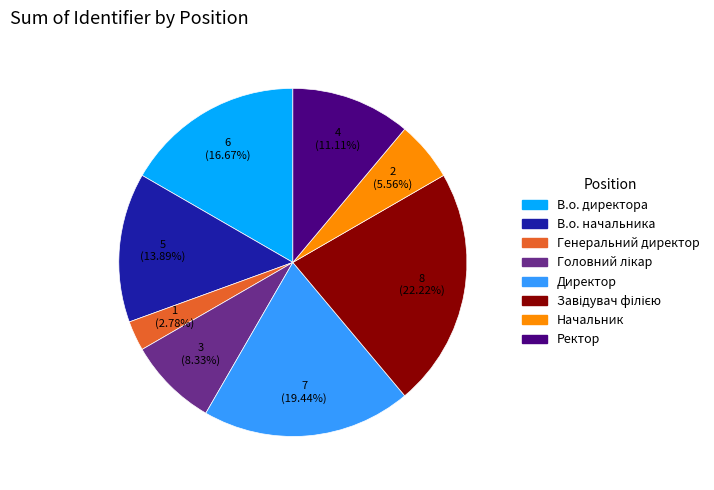

To the nearest percent, what is the average slice percentage?

12%